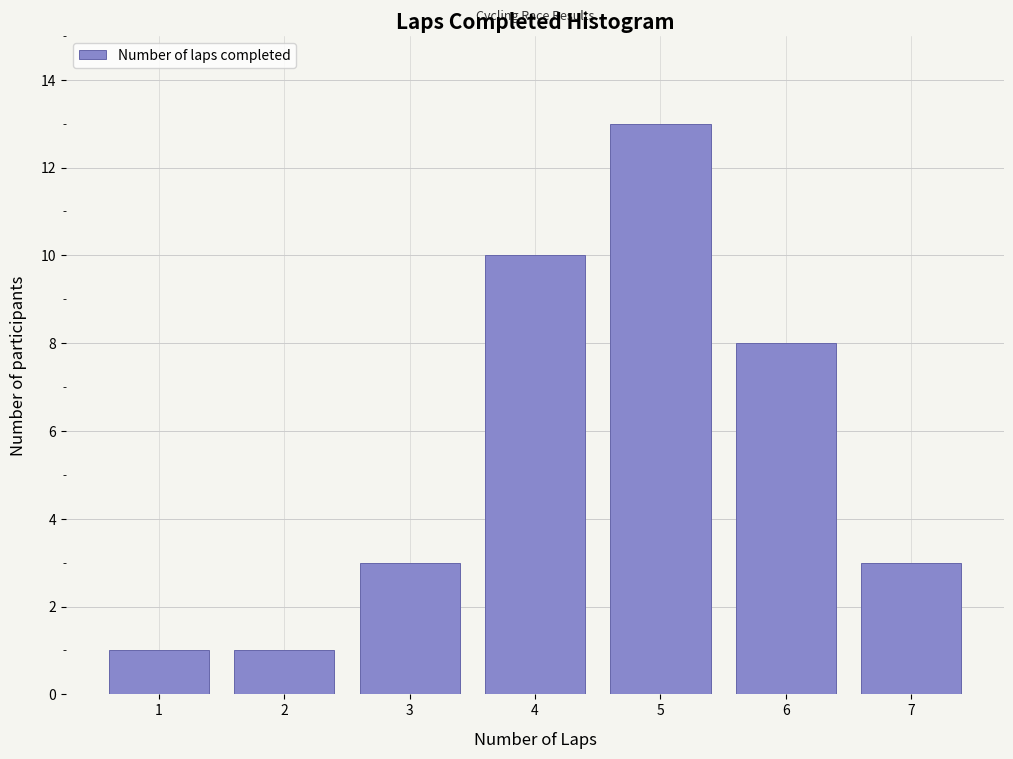

Reading right to left, what are all the values shown in this chart?

7=3	6=8	5=13	4=10	3=3	2=1	1=1